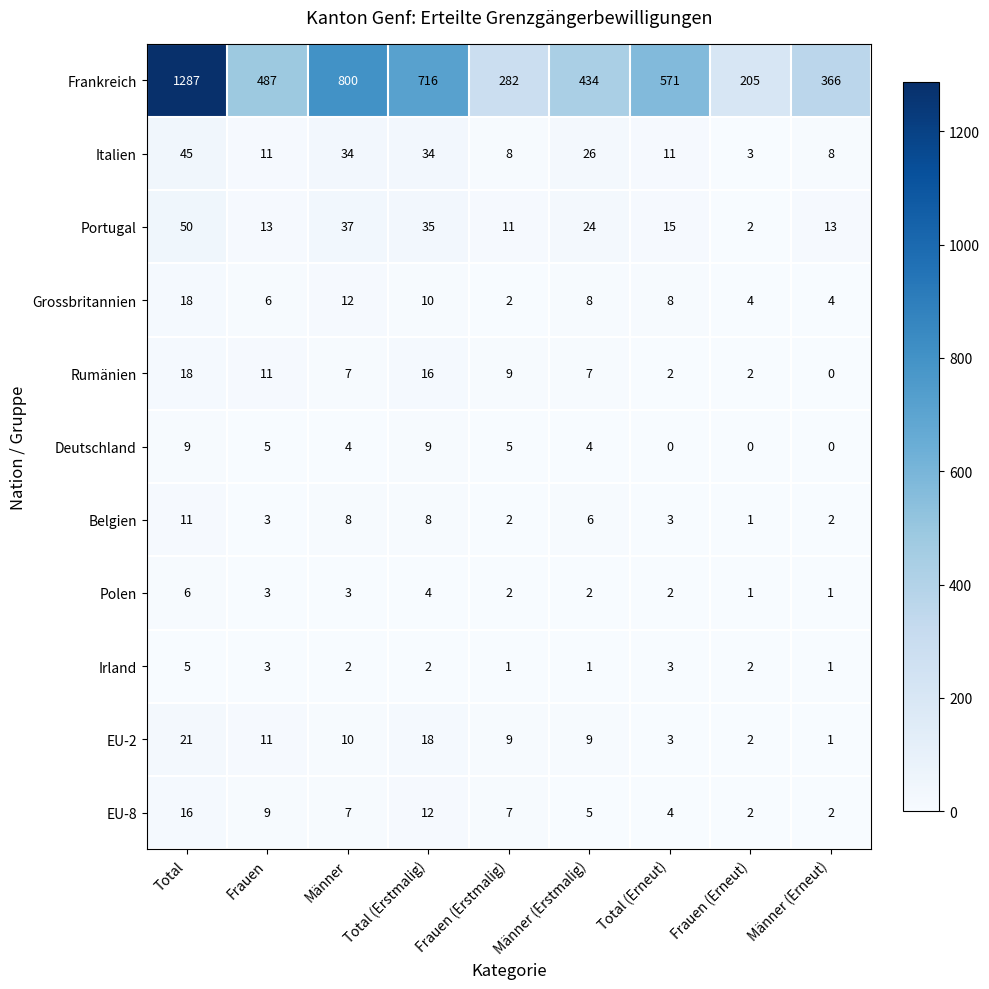

The value of Deutschland at Männer (Erneut) is 0. True or false?

True